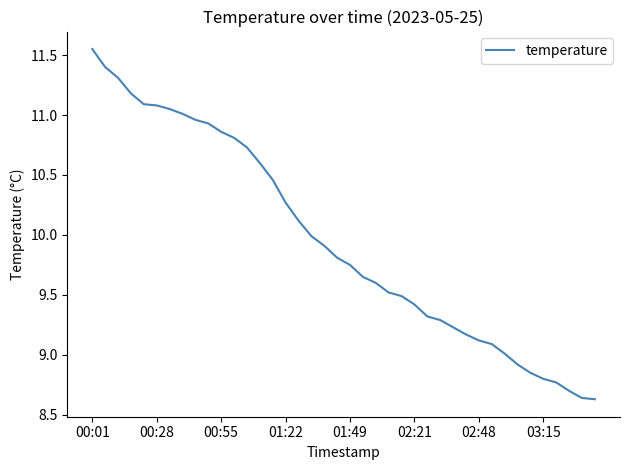

What is the difference between the maximum and minimum values?

2.9